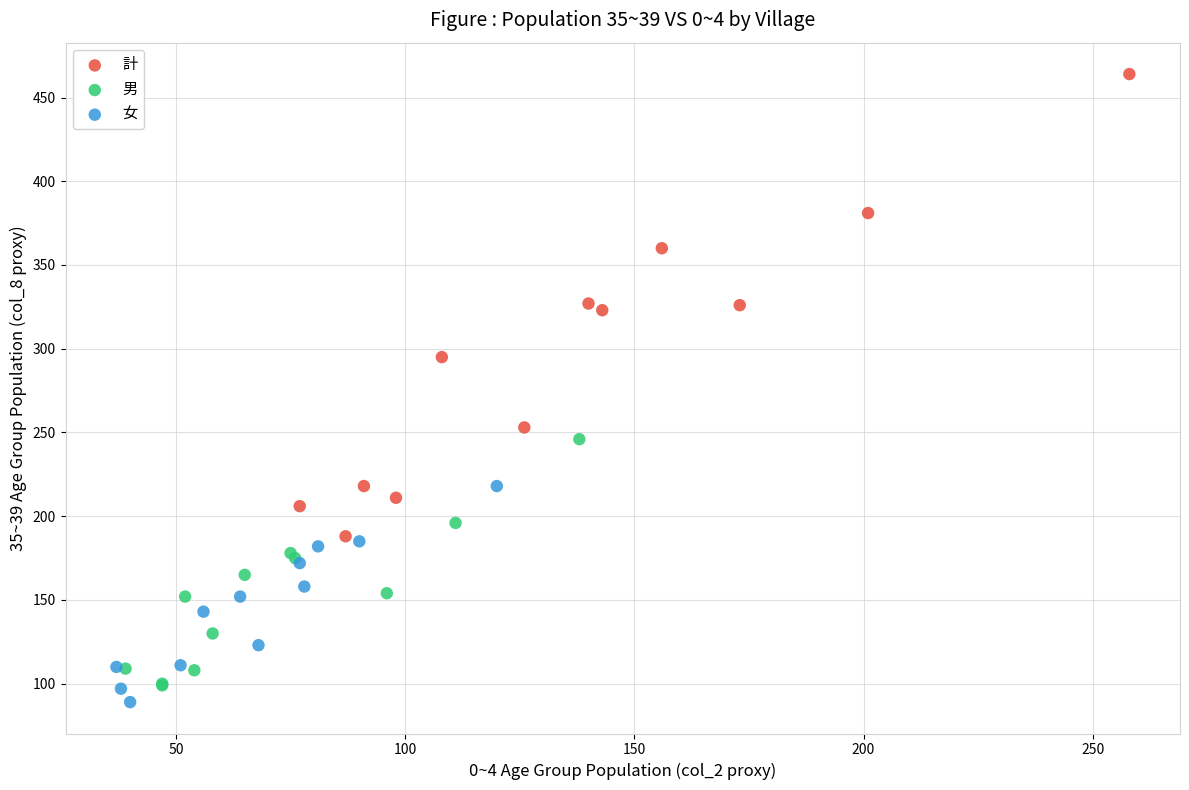

Which series reaches the maximum Y coordinate?

計